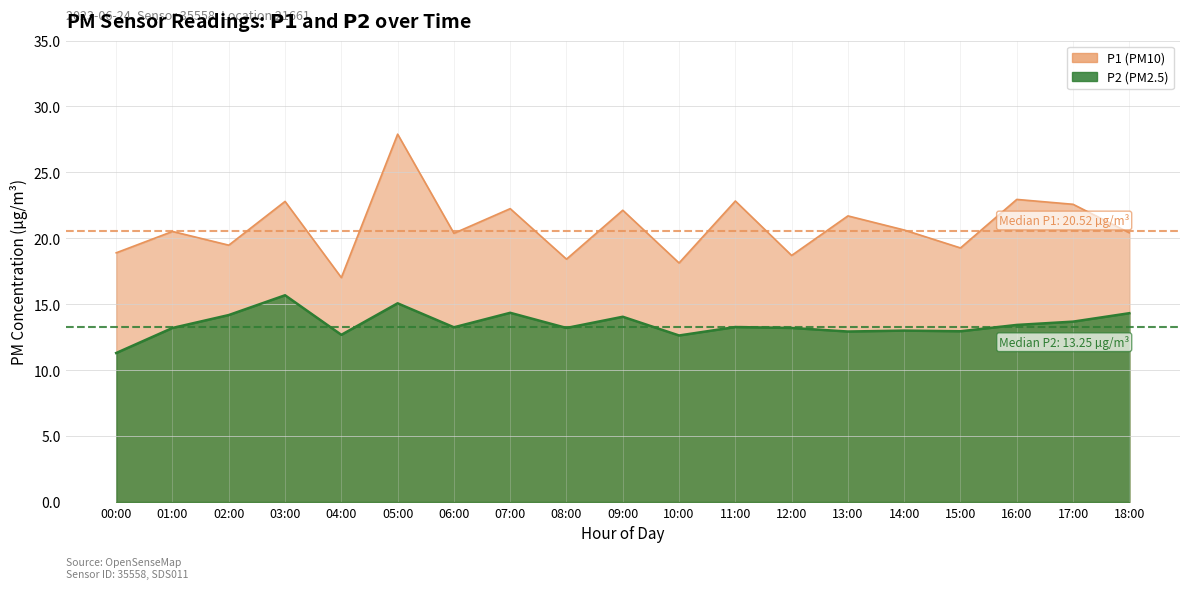

Which category has the lowest value across all series?

00:00